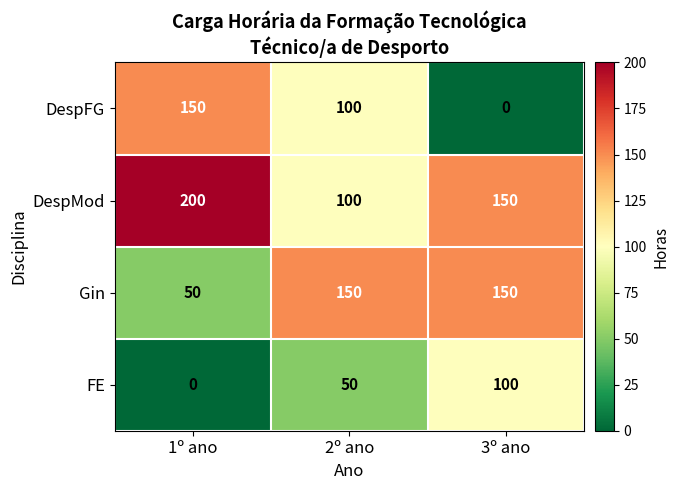

What is the difference between the maximum and minimum values in the FE series?

100